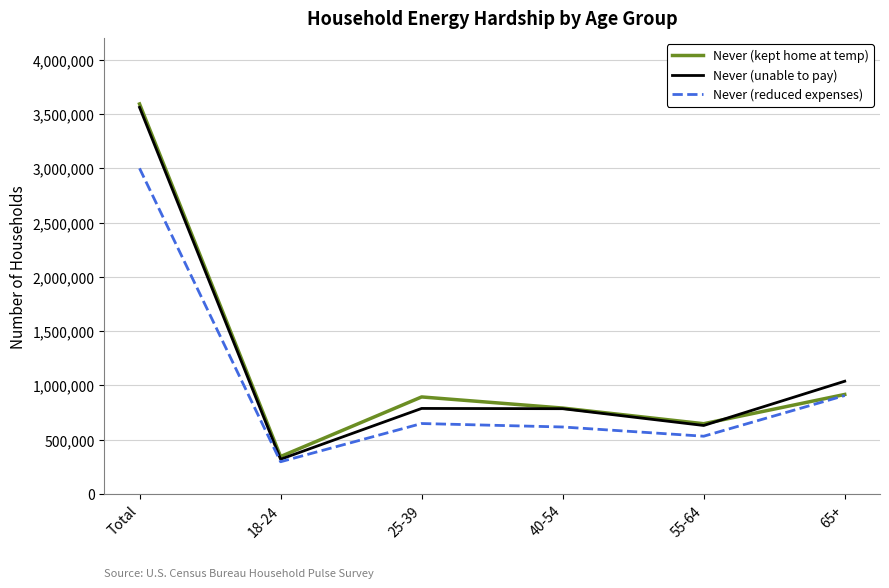

What is the total value across all series at 18-24?

960368